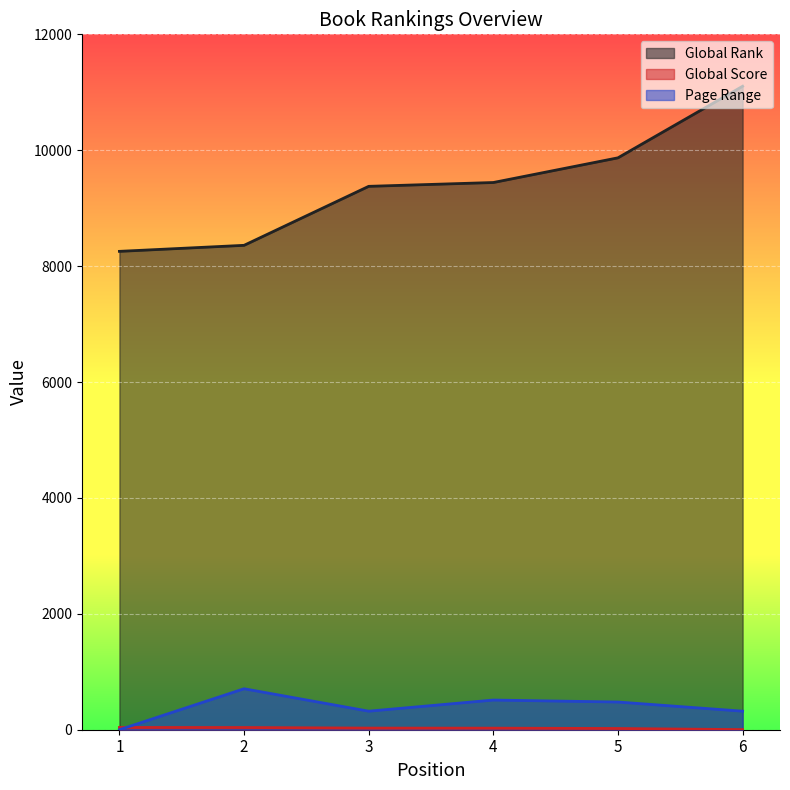

Is it true that Page Range equals 428 at 1?

False